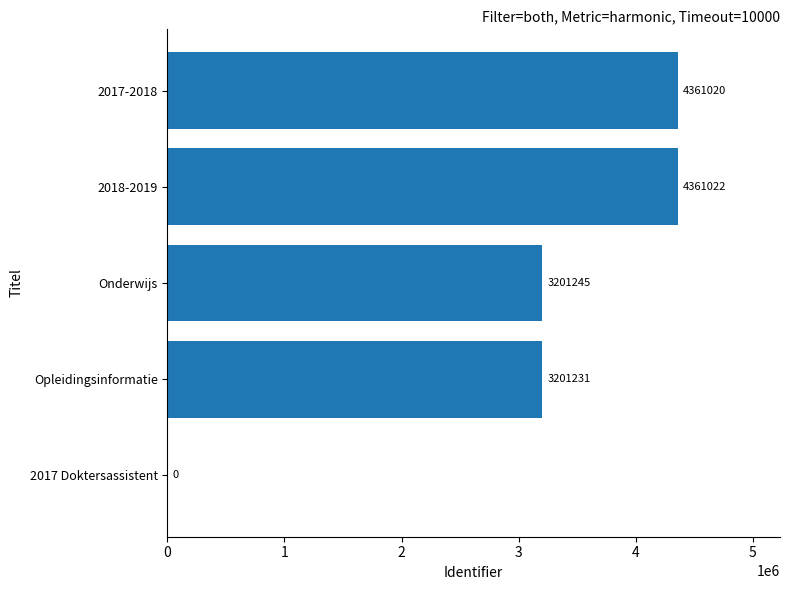

Is it true that the value at Onderwijs is 1629337?

False